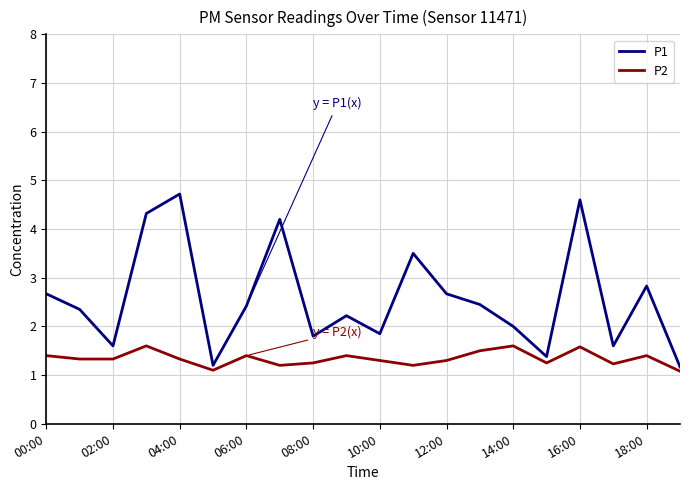

True or false: P2 and P1 intersect in this chart.

False